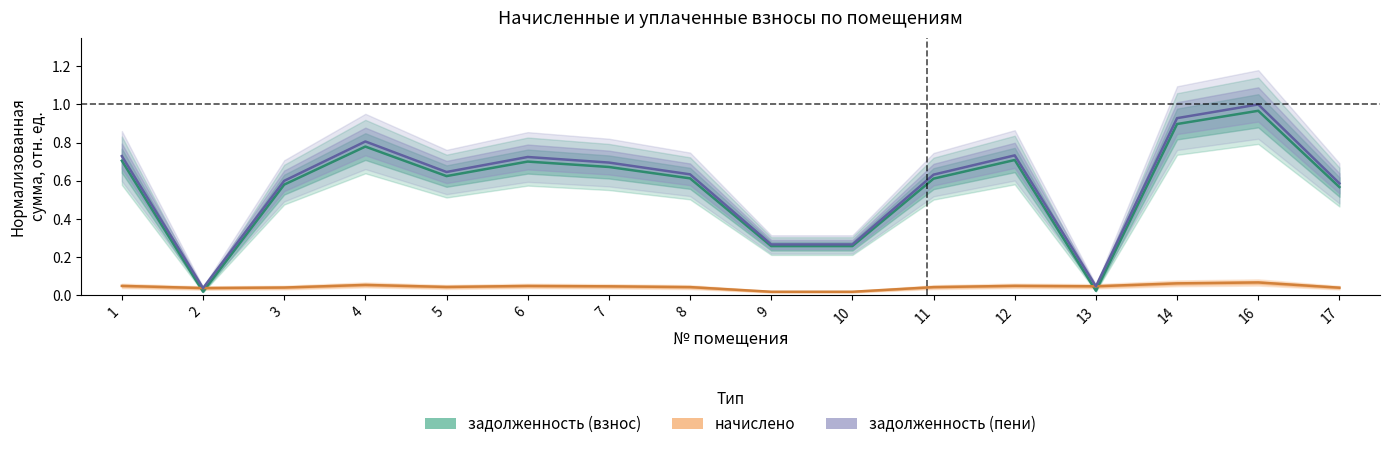

Reading left to right, what are all the values shown in this chart?

задолженность (взнос): 0.7	0.0	0.6	0.8	0.6	0.7	0.7	0.6	0.3	0.3	0.6	0.7	0.0	0.9	1.0	0.6
начислено: 0.0	0.0	0.0	0.1	0.0	0.0	0.0	0.0	0.0	0.0	0.0	0.0	0.0	0.1	0.1	0.0
задолженность (пени): 0.7	0.0	0.6	0.8	0.6	0.7	0.7	0.6	0.3	0.3	0.6	0.7	0.0	0.9	1.0	0.6